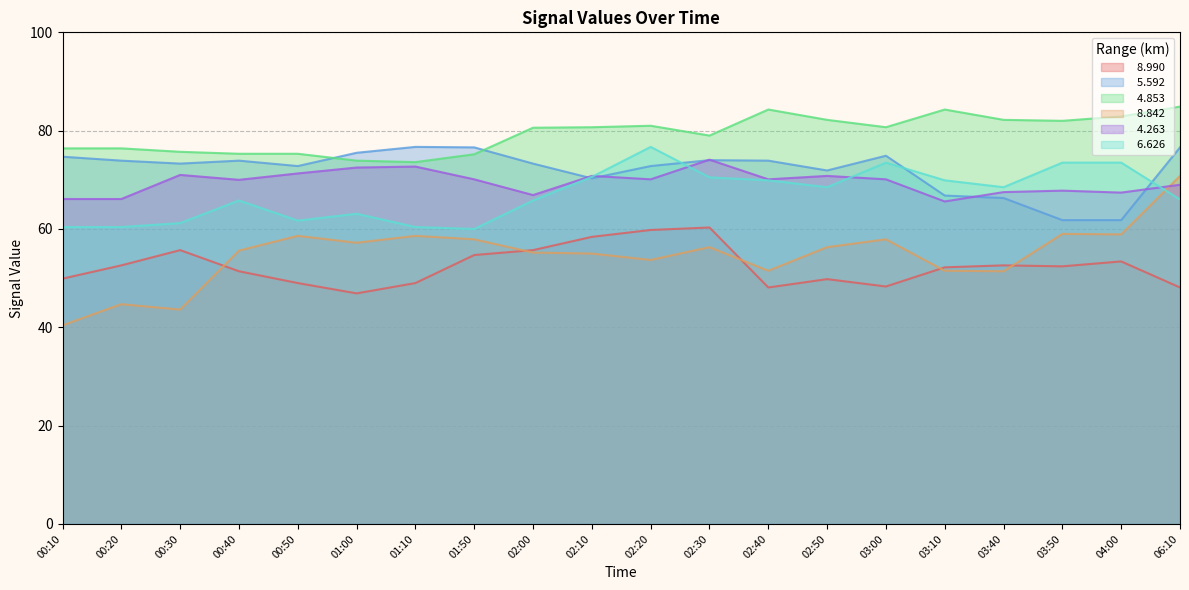

What is the greatest value displayed?

84.9